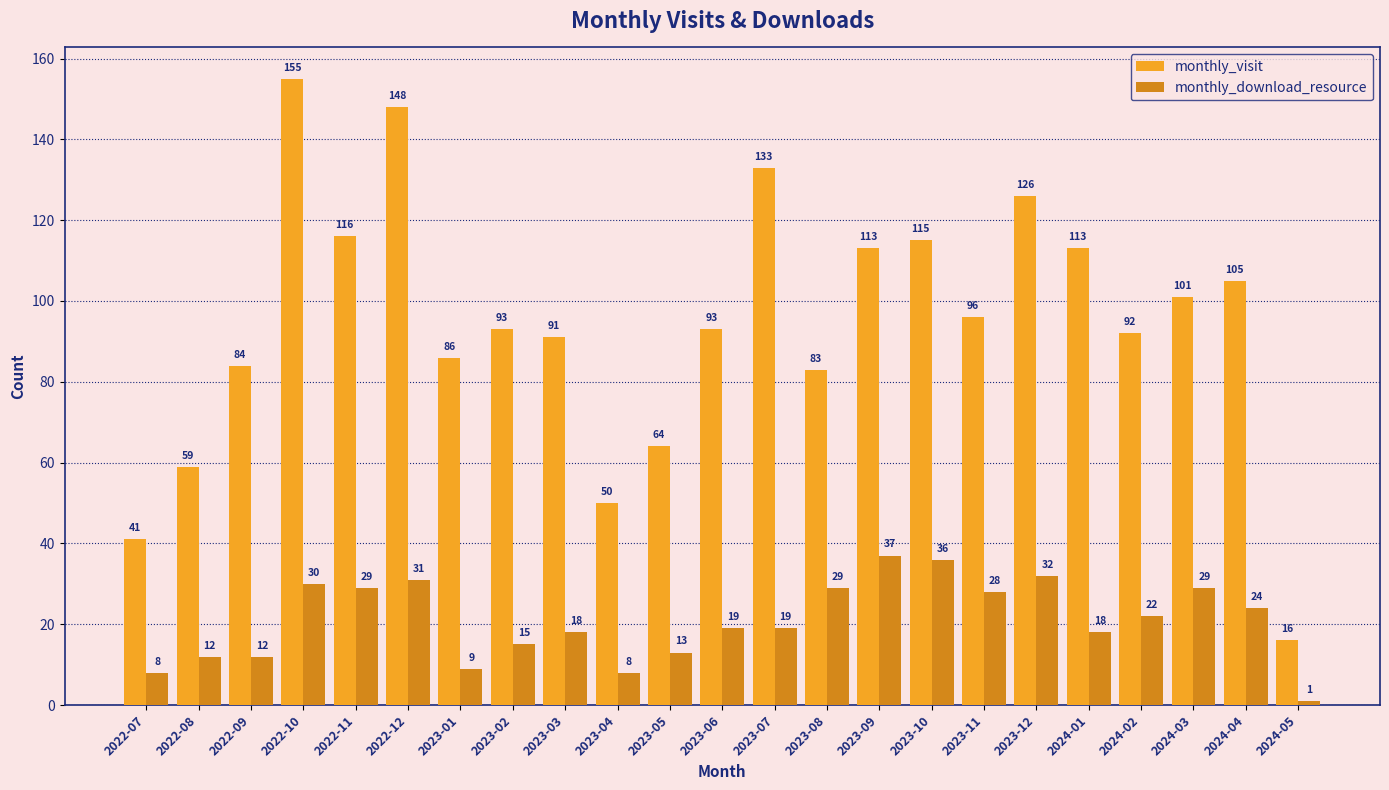

The value of monthly_download_resource at 2022-10 is 47. True or false?

False